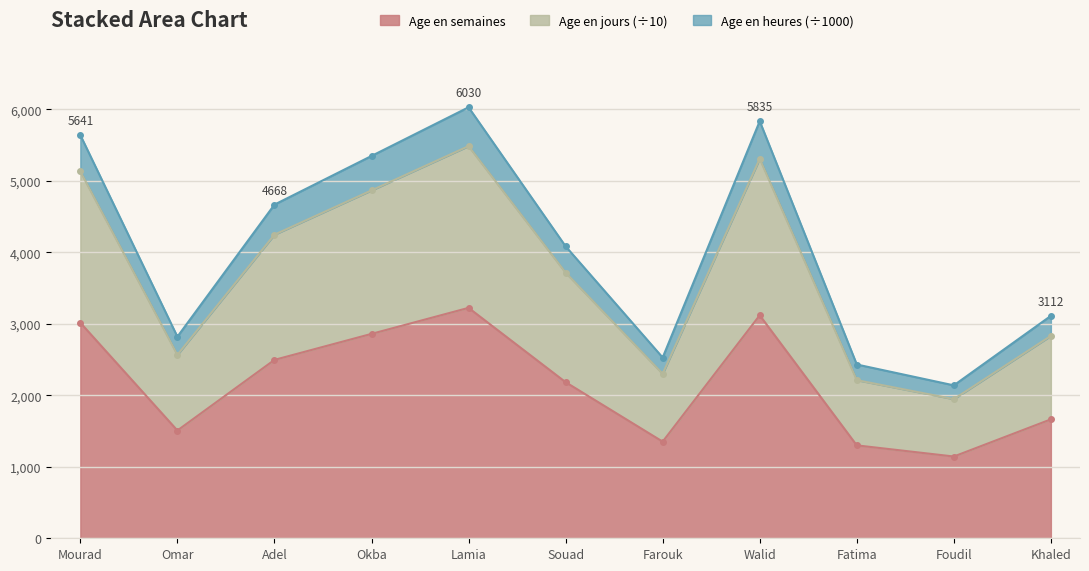

The Age en semaines series shows 2024.3 at Farouk. True or false?

False